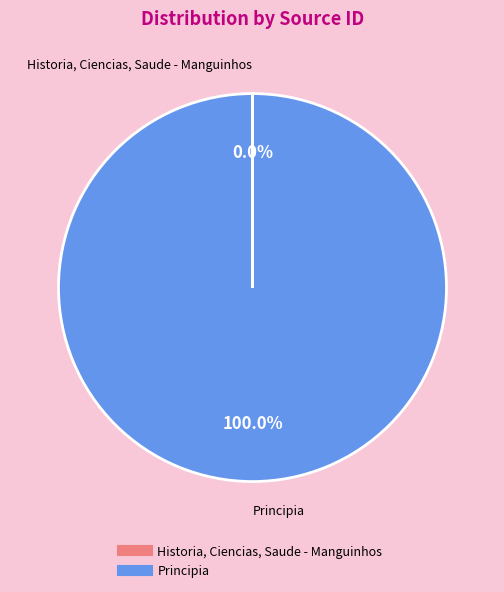

To the nearest percent, what portion does Principia represent?

100%